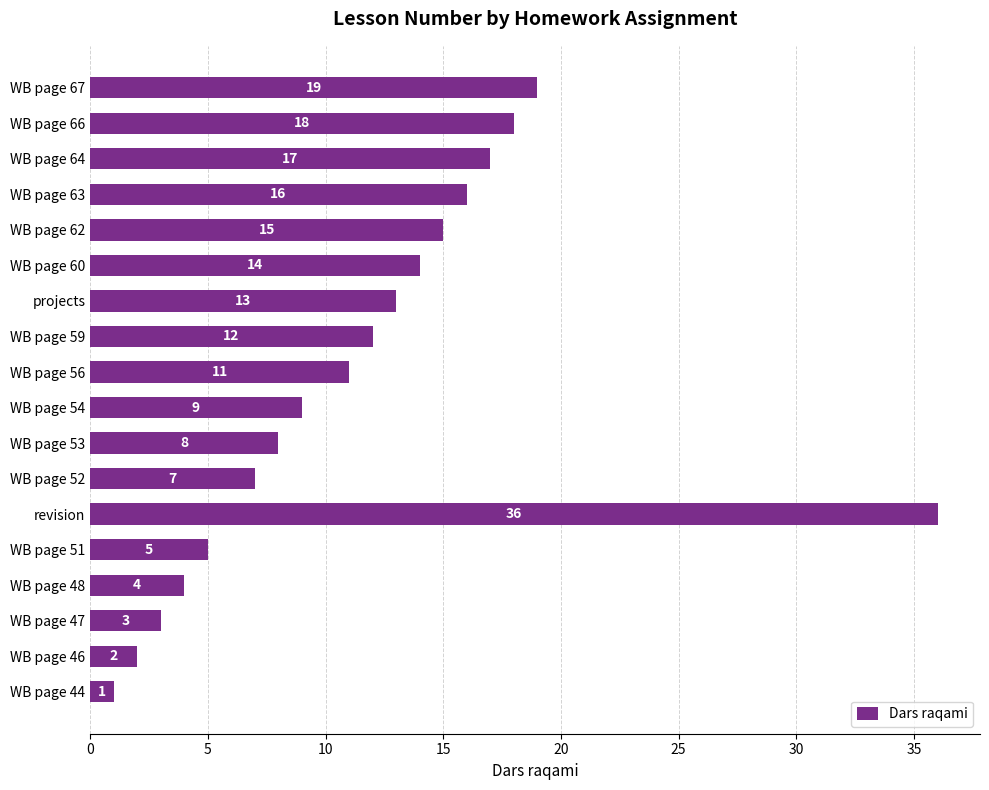

Rank the categories by value from highest to lowest.

revision, WB page 67, WB page 66, WB page 64, WB page 63, WB page 62, WB page 60, projects, WB page 59, WB page 56, WB page 54, WB page 53, WB page 52, WB page 51, WB page 48, WB page 47, WB page 46, WB page 44